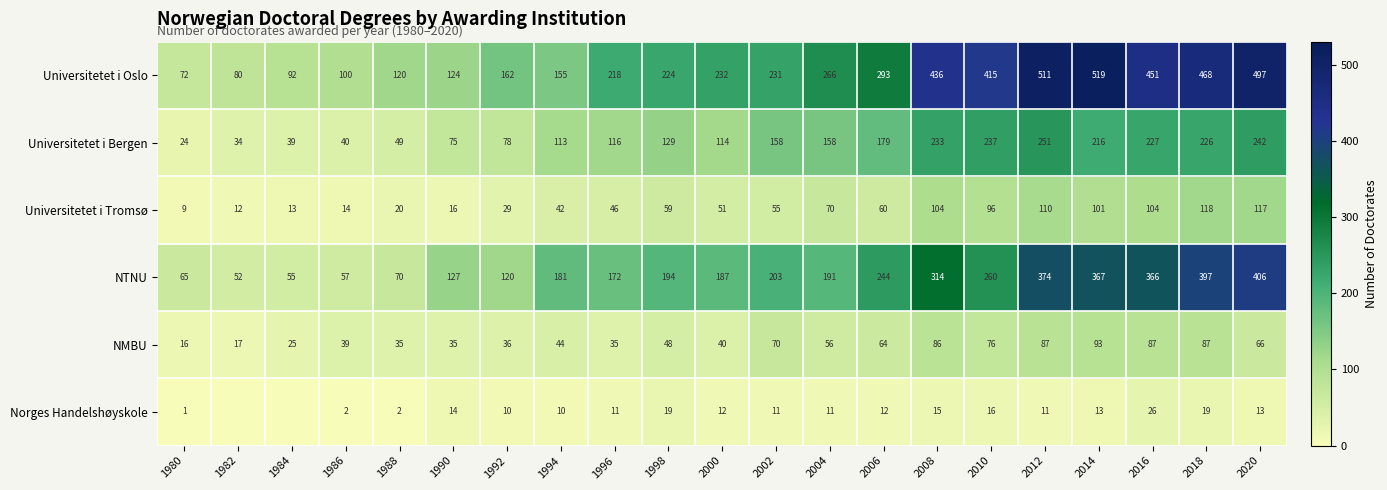

At which category is the sum across all series the highest?

2012